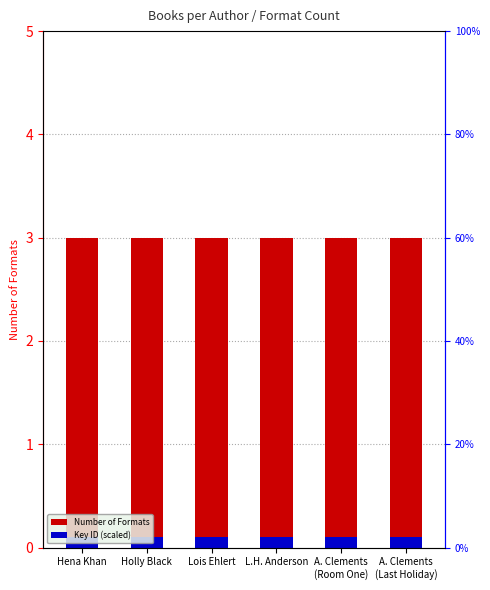

What is the smallest value displayed?

0.1